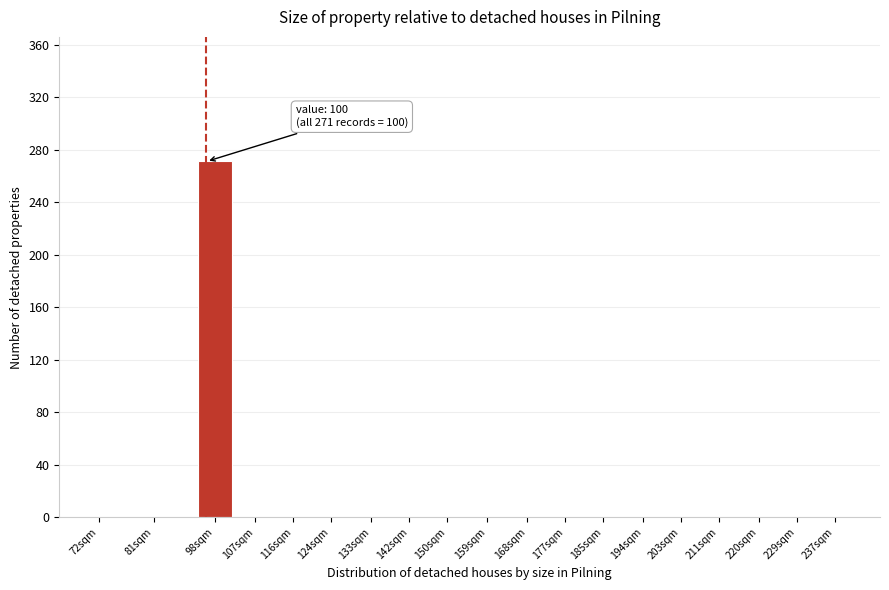

Reading left to right, list all the values displayed in this chart.

72sqm=0	81sqm=0	98sqm=271	107sqm=0	116sqm=0	124sqm=0	133sqm=0	142sqm=0	150sqm=0	159sqm=0	168sqm=0	177sqm=0	185sqm=0	194sqm=0	203sqm=0	211sqm=0	220sqm=0	229sqm=0	237sqm=0